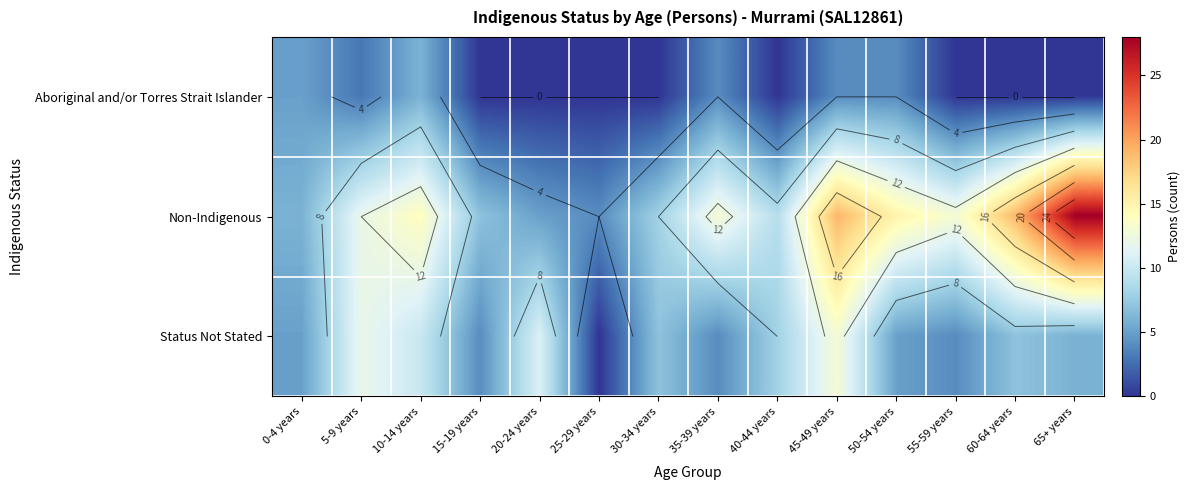

What is the total value across all series at 40-44 years?

17